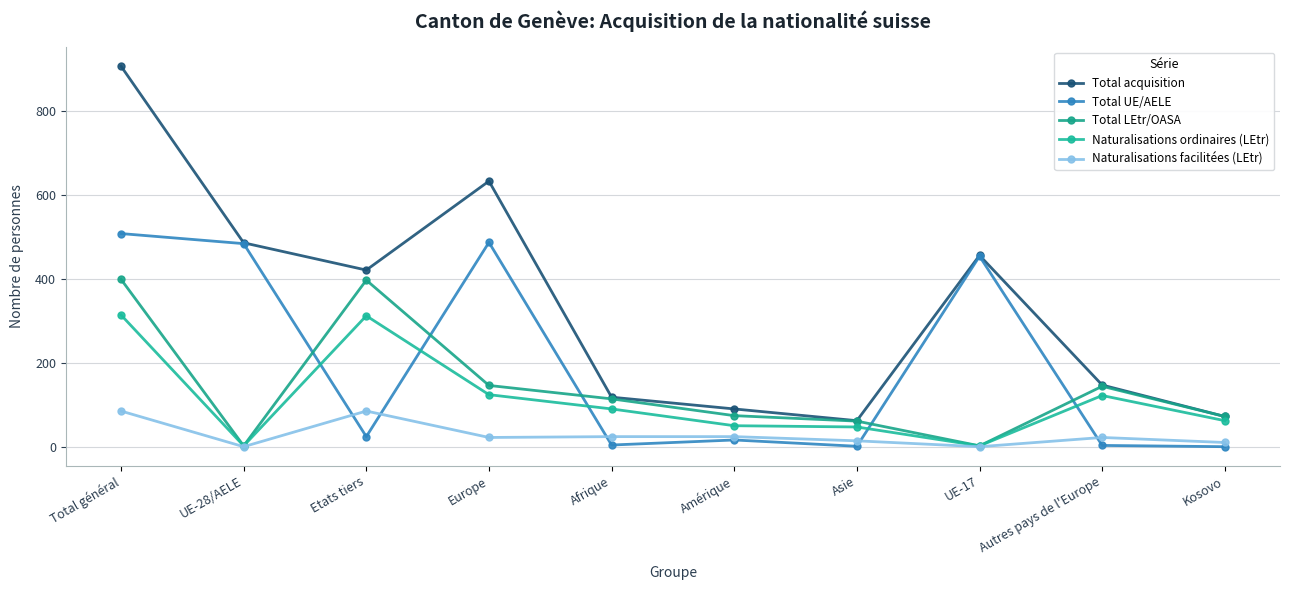

Rank the series at Afrique from lowest to highest value.

Total UE/AELE, Naturalisations facilitées (LEtr), Naturalisations ordinaires (LEtr), Total LEtr/OASA, Total acquisition